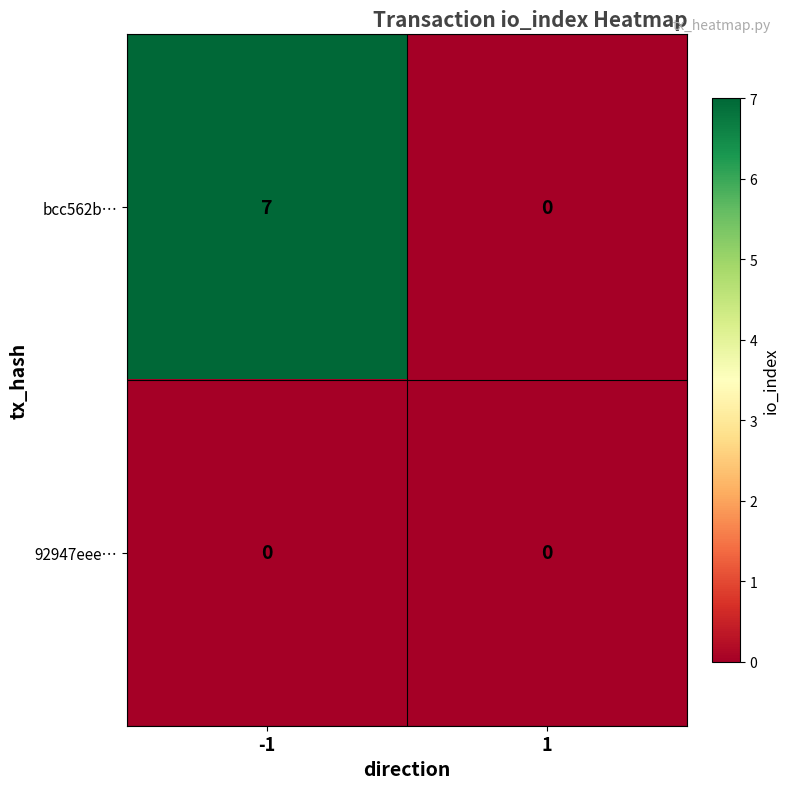

Between -1 and 1, which series saw the biggest shift?

bcc562b…